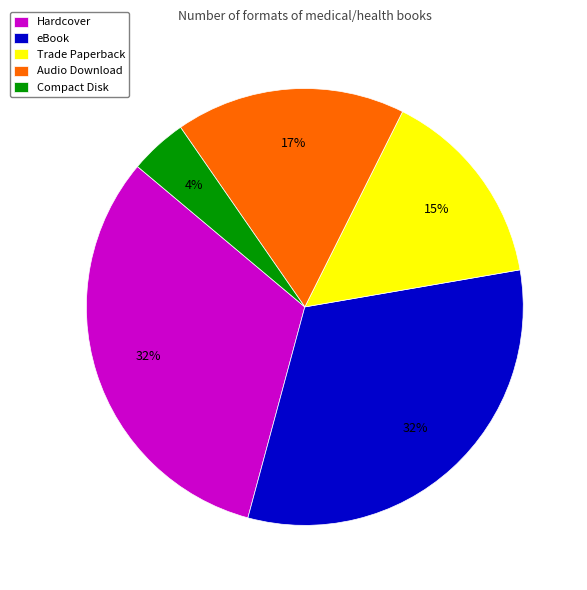

True or false: Hardcover accounts for 32% of the total.

True